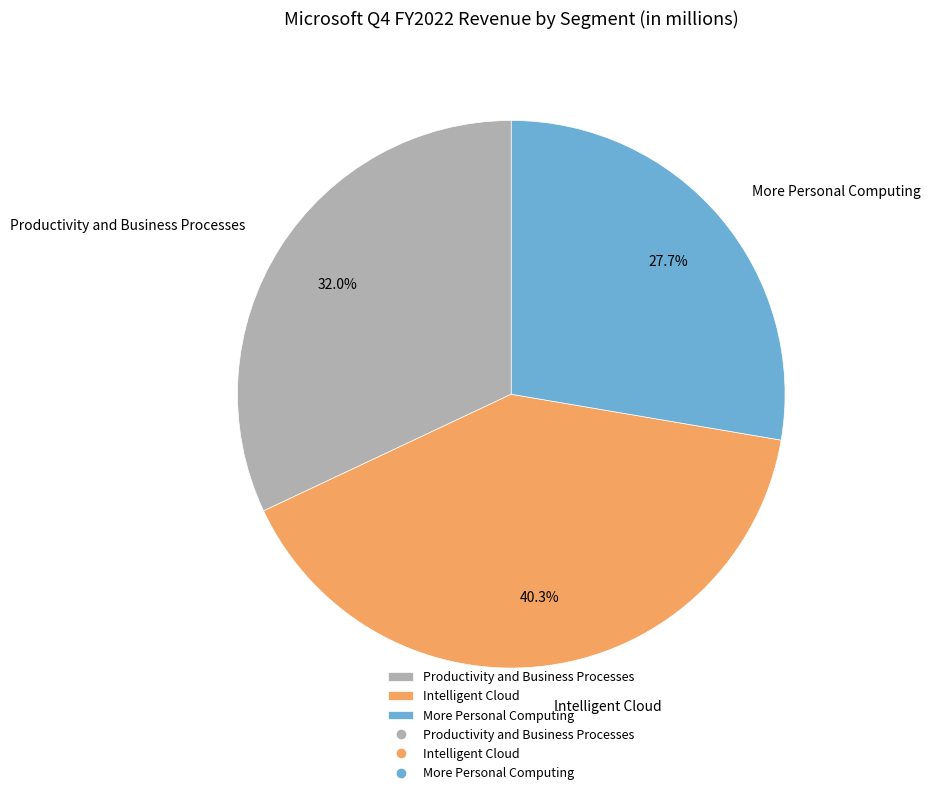

Is there any slice that represents more than half of the pie?

No